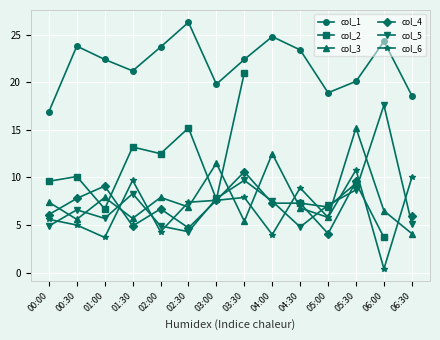

At how many categories does at least one series exceed 17?

13